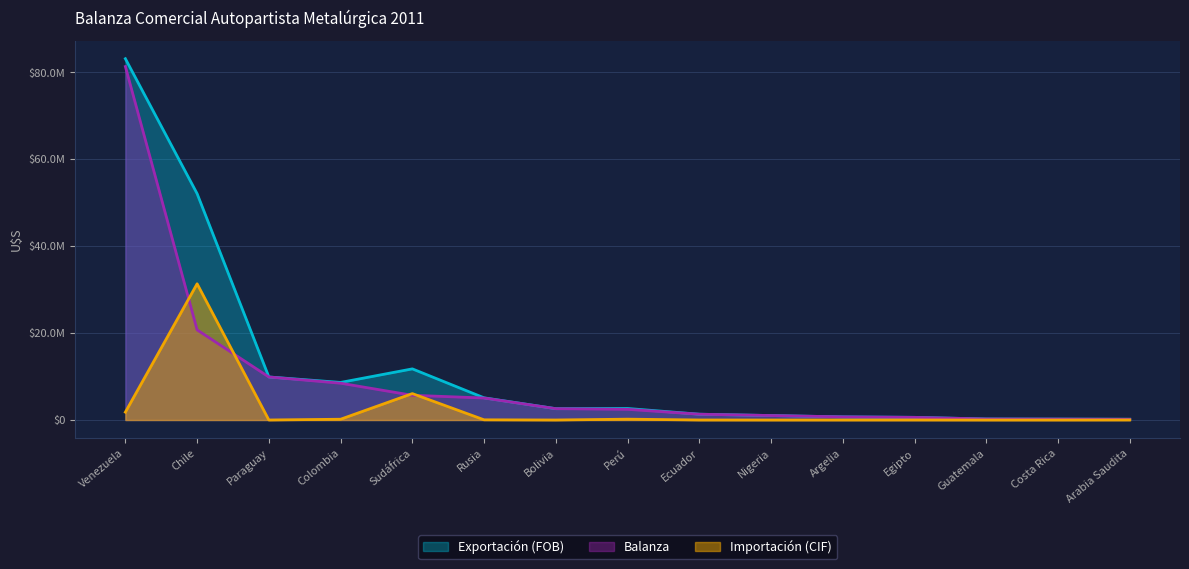

What is the difference between the maximum and minimum values in the Importación (CIF) series?

31328583.0